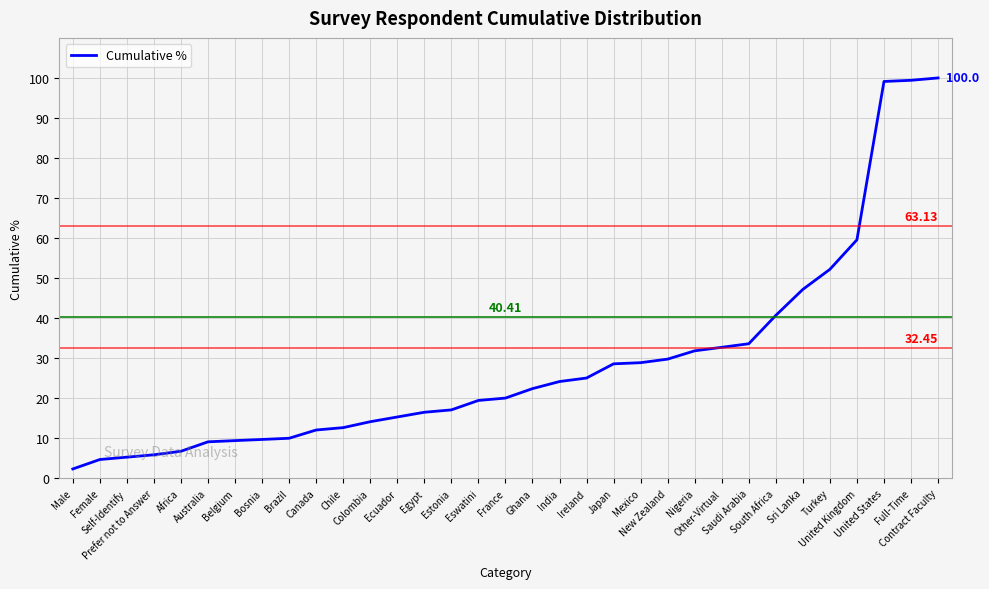

What is the maximum value shown in the chart?

100.0